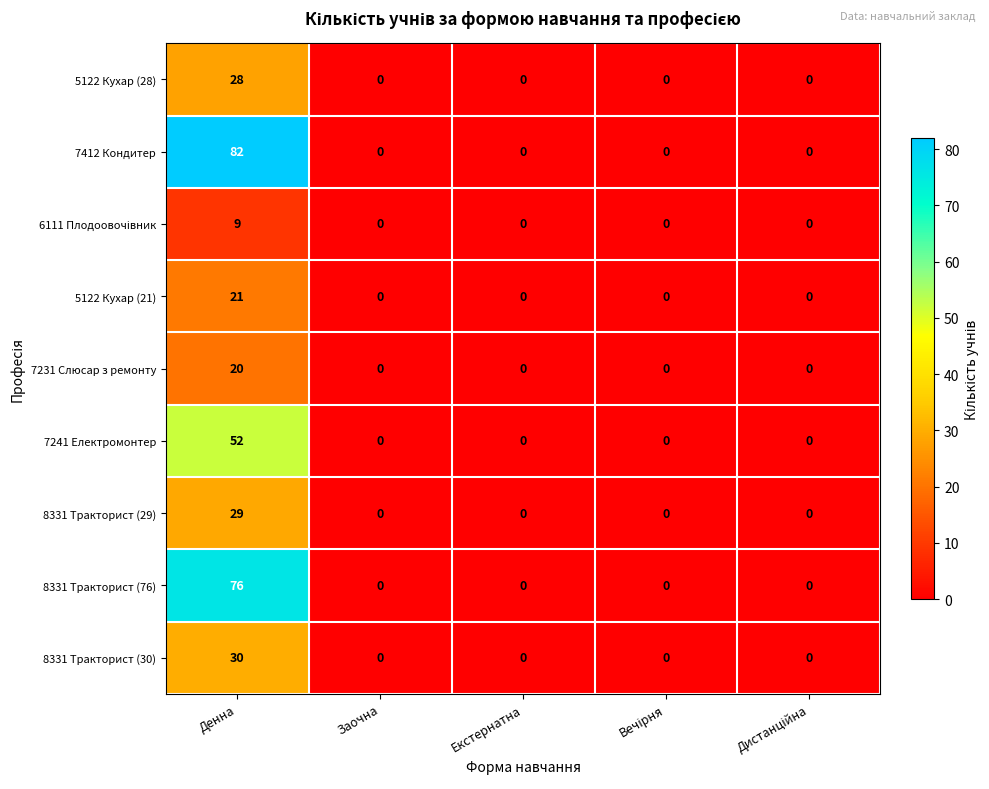

What is the greatest value displayed?

82